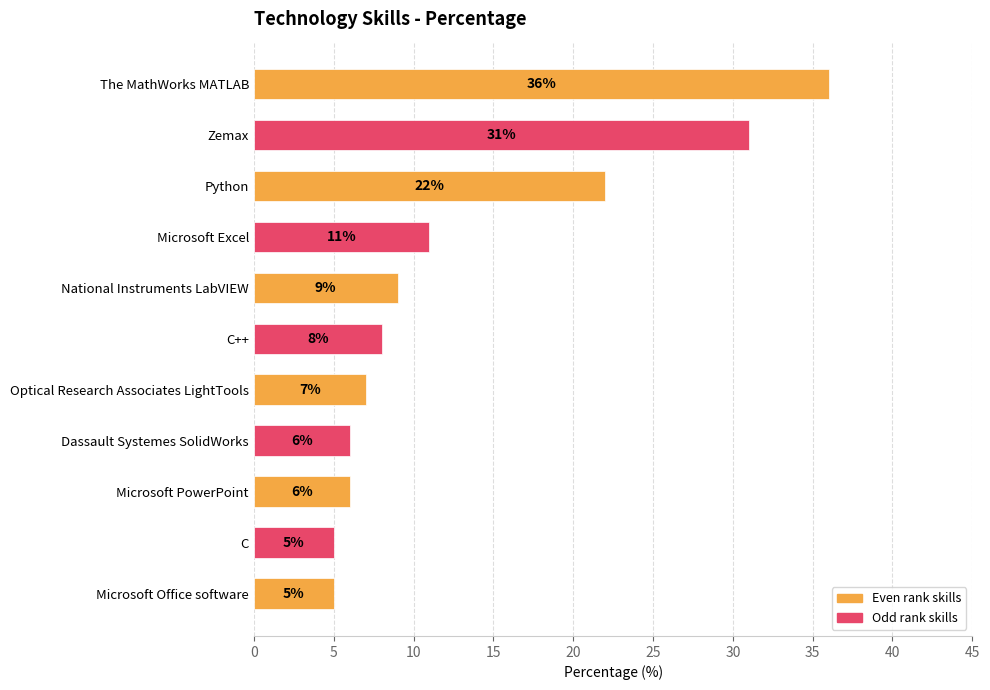

What is the change in value from Zemax to Microsoft PowerPoint?

-25